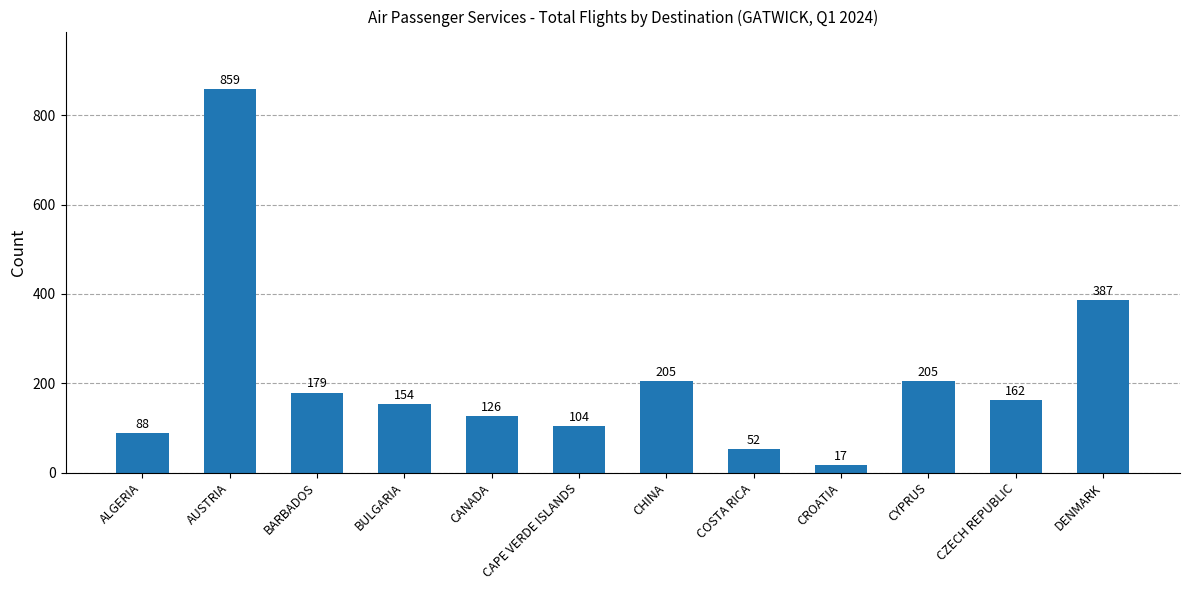

What is the value of the 4th bar from the left?

154